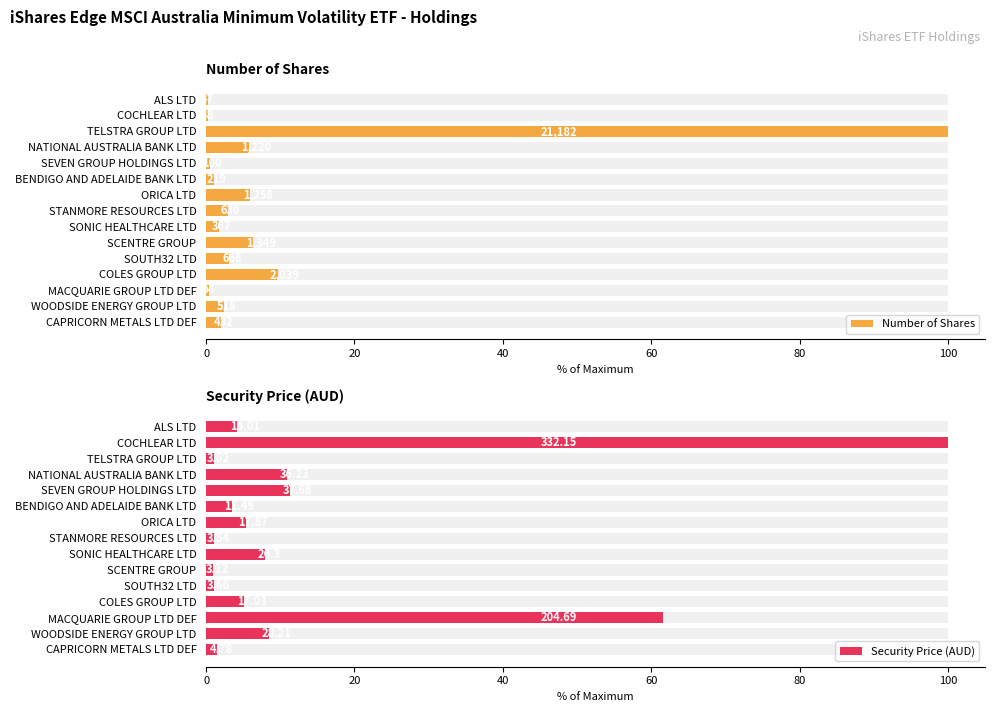

What are all the series names shown in the legend?

Number of Shares, Security Price (AUD)